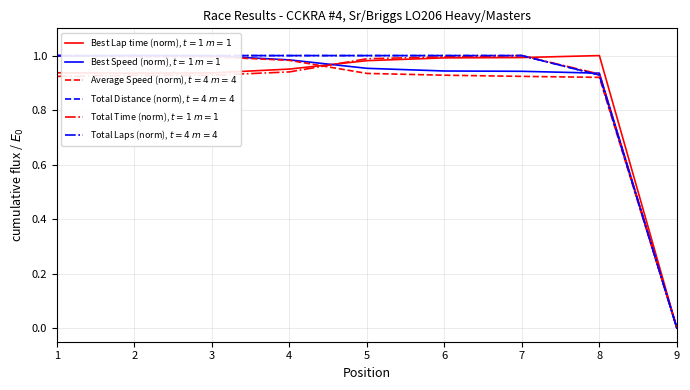

Reading left to right, what are all the values shown in this chart?

Best Lap time (norm), $t=1$ $m=1$: 0.9	0.9	0.9	1.0	1.0	1.0	1.0	1.0	0.0
Best Speed (norm), $t=1$ $m=1$: 1.0	1.0	1.0	1.0	1.0	0.9	0.9	0.9	0.0
Average Speed (norm), $t=4$ $m=4$: 1.0	1.0	1.0	1.0	0.9	0.9	0.9	0.9	0.0
Total Distance (norm), $t=4$ $m=4$: 1.0	1.0	1.0	1.0	1.0	1.0	1.0	0.9	0.0
Total Time (norm), $t=1$ $m=1$: 0.9	0.9	0.9	0.9	1.0	1.0	1.0	0.9	0.0
Total Laps (norm), $t=4$ $m=4$: 1.0	1.0	1.0	1.0	1.0	1.0	1.0	0.9	0.0